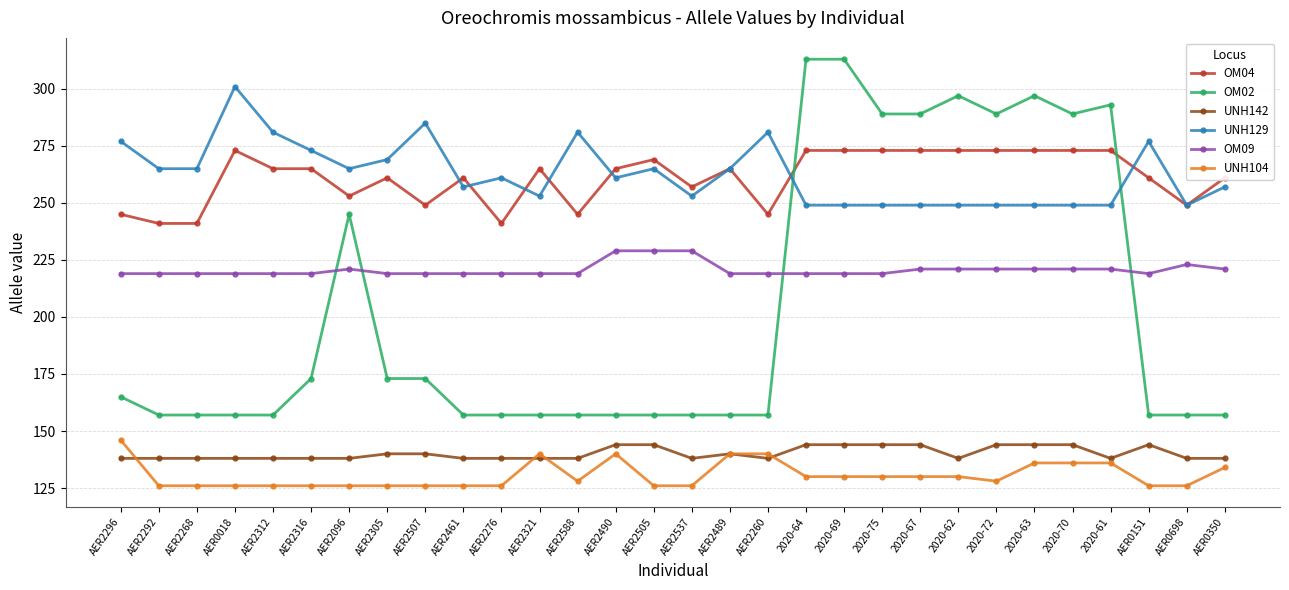

The value of UNH142 at 2020-64 is 254. True or false?

False